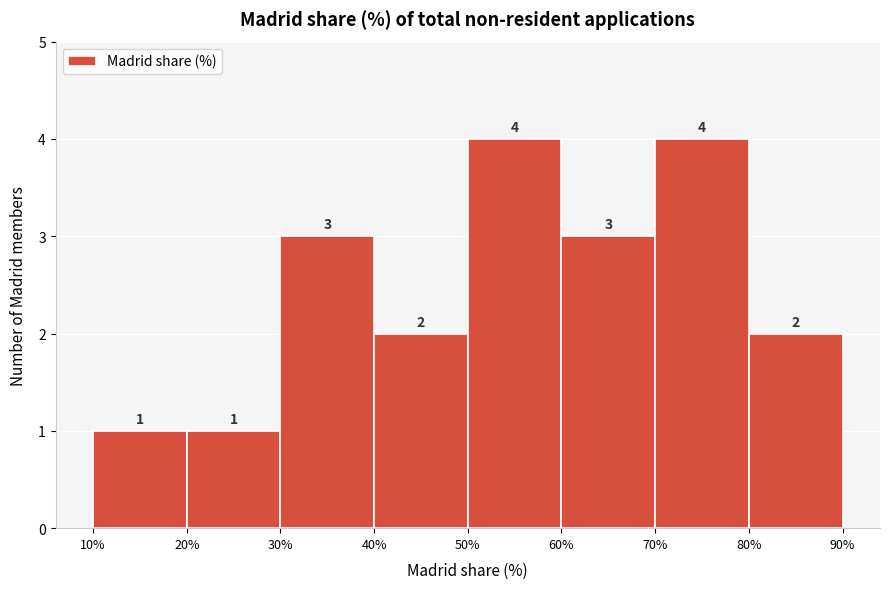

Reading left to right, list every bar in this chart as the range it spans on the x-axis followed by its height.

10% to 20%: 1
20% to 30%: 1
30% to 40%: 3
40% to 50%: 2
50% to 60%: 4
60% to 70%: 3
70% to 80%: 4
80% to 90%: 2